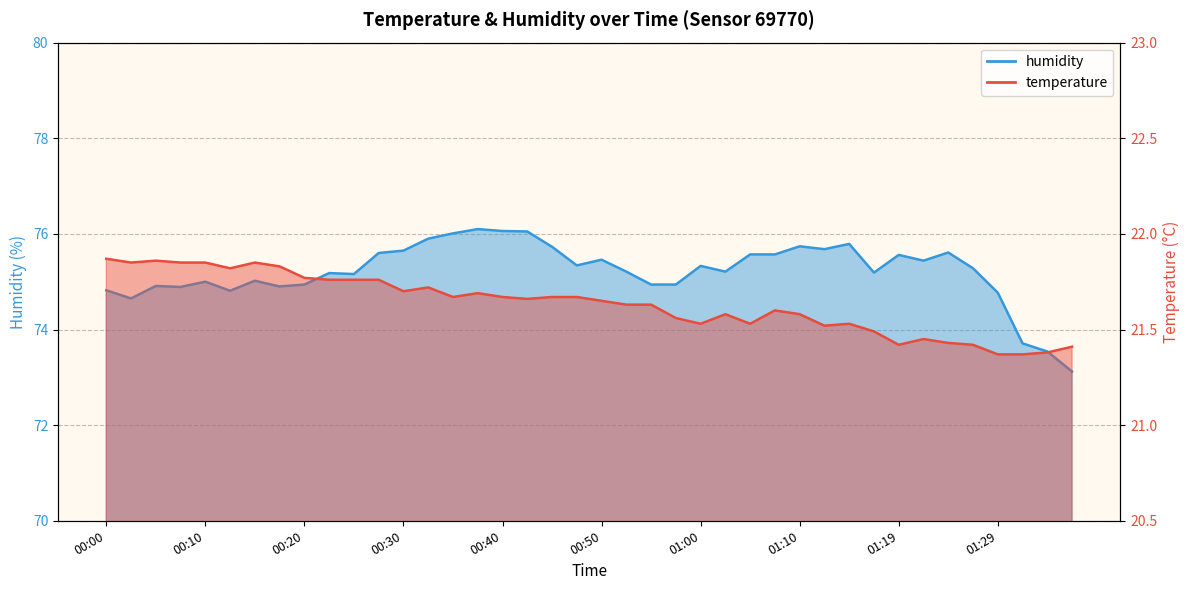

What is the approximate value of humidity at 00:45?

75.7